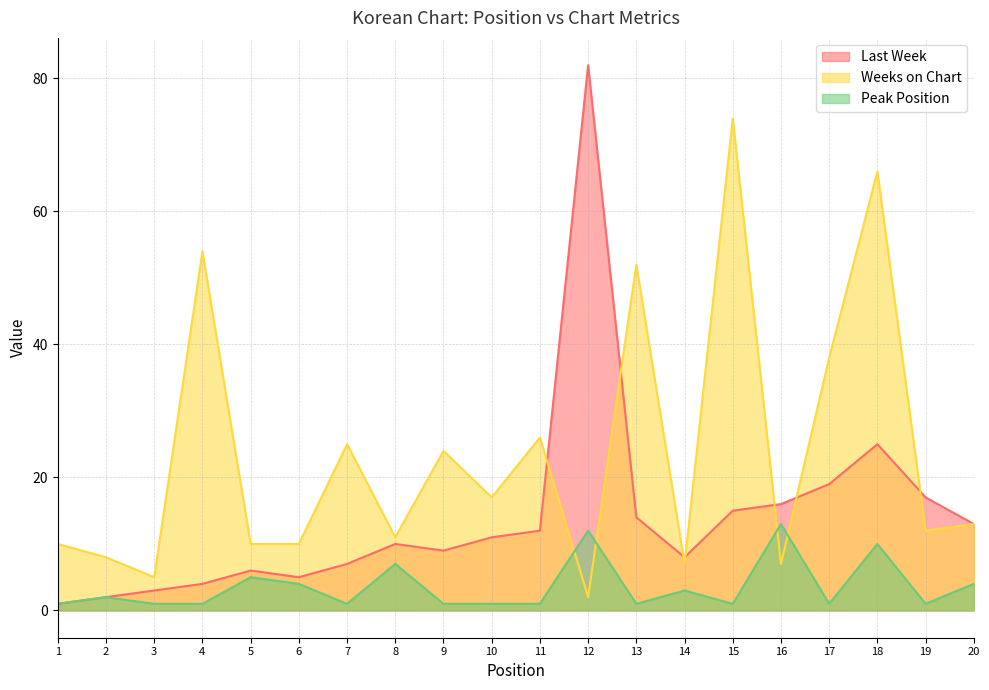

What are all the series names shown in the legend?

Last Week, Weeks on Chart, Peak Position